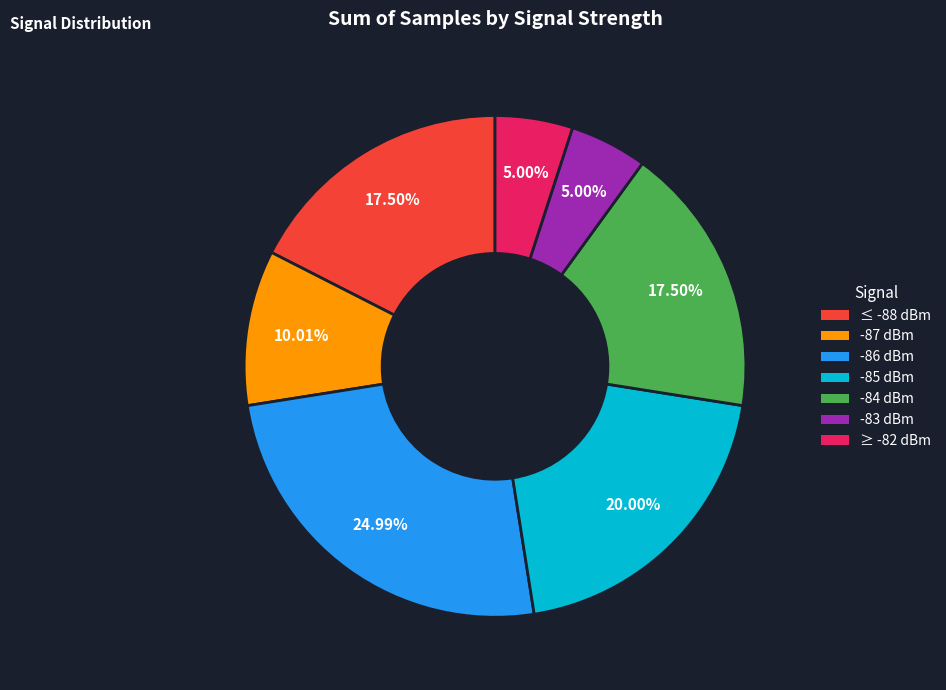

Is there a majority slice in this chart?

No